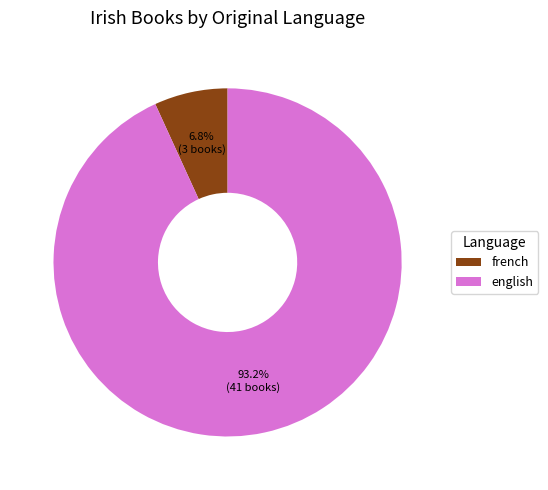

Does french represent more than half of the total?

No